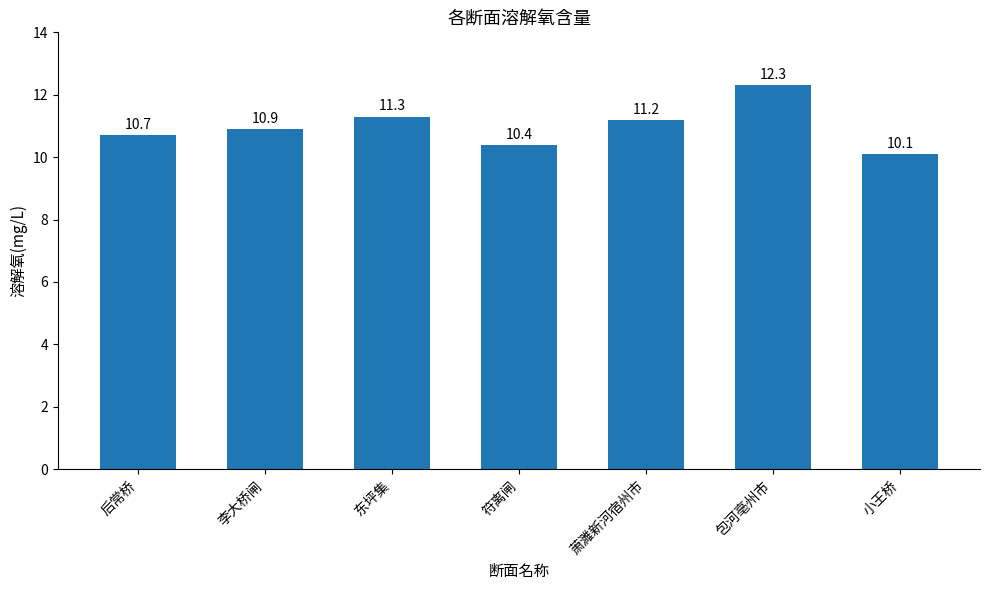

What is the ratio of the value at 东坪集 to the value at 符离闸?

1.1